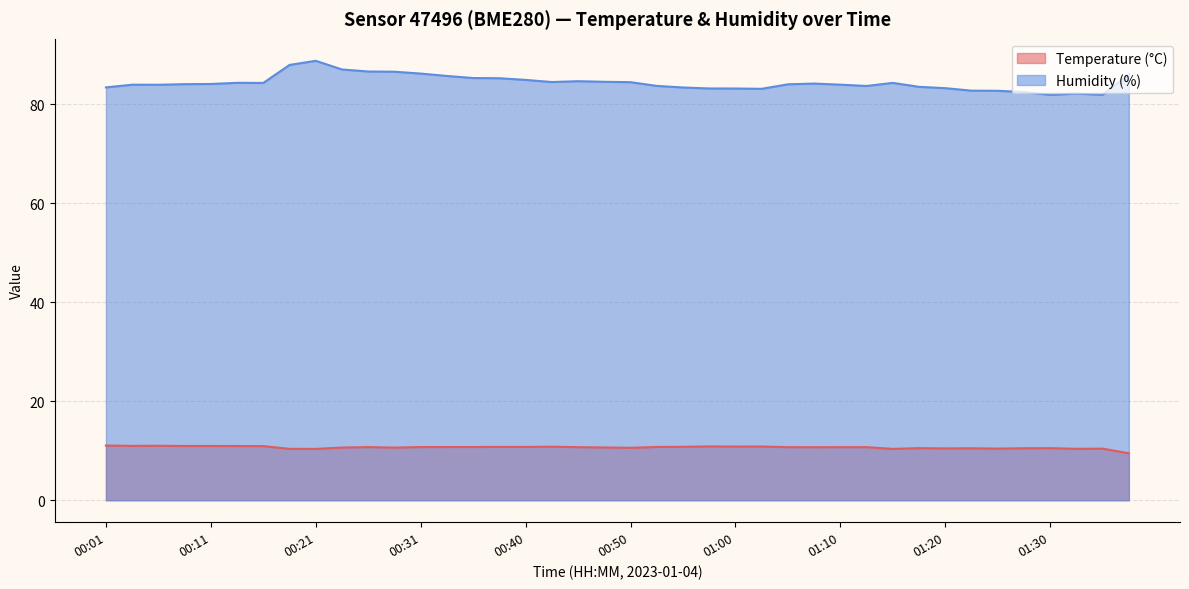

Rank the series at 01:18 from highest to lowest value.

Humidity (%), Temperature (°C)